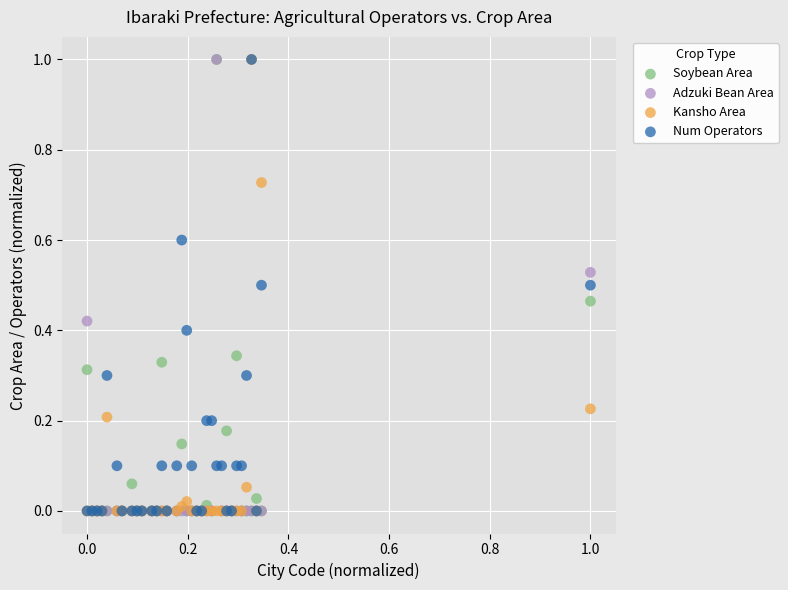

What are all the series names shown in the legend?

Soybean Area, Adzuki Bean Area, Kansho Area, Num Operators